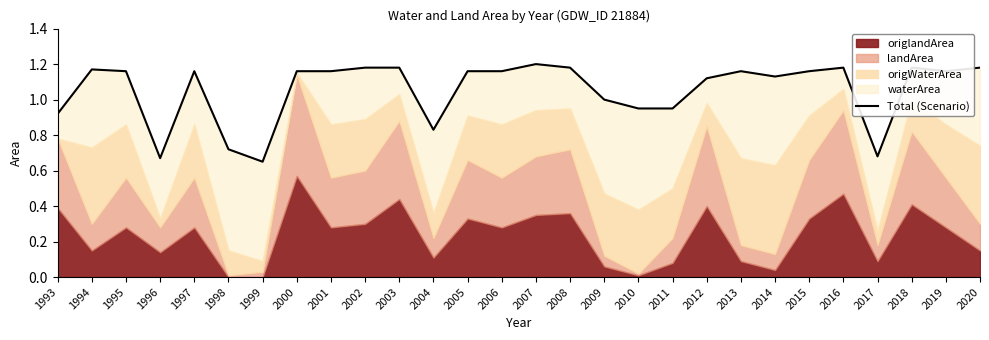

What is the difference between the maximum and second lowest values?

0.5